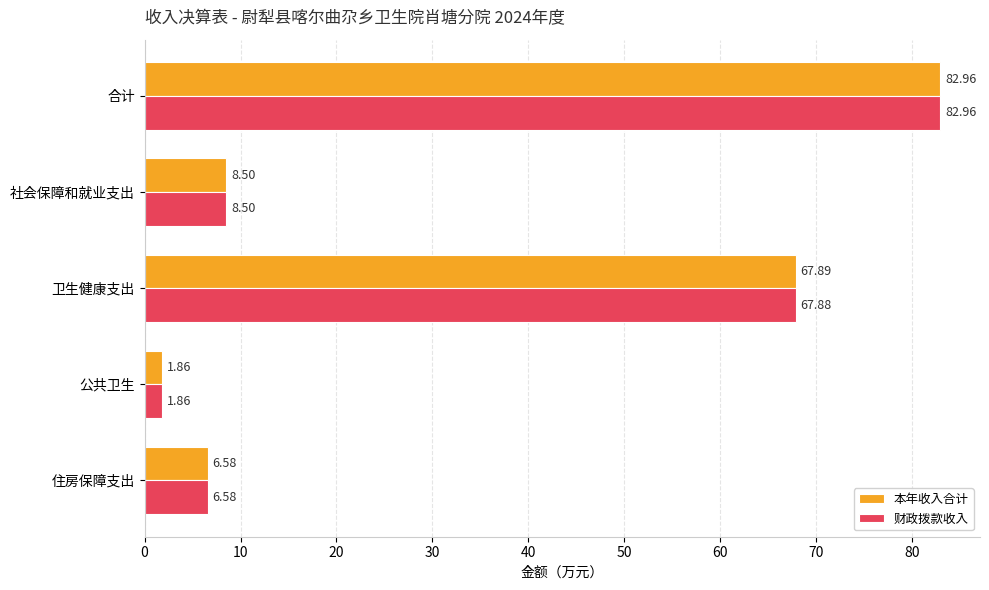

At which label is 本年收入合计 closest to 42?

卫生健康支出